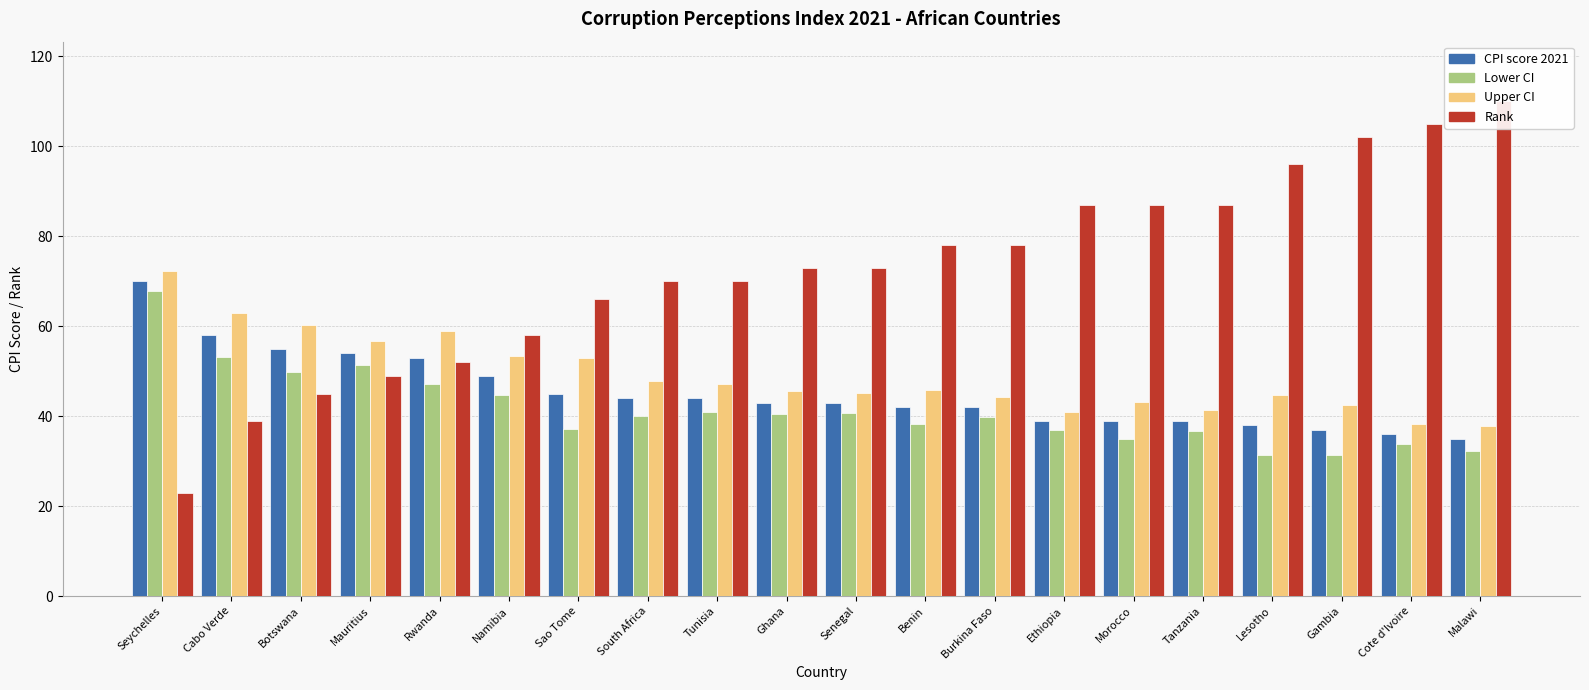

Rank the series at Tanzania from highest to lowest value.

Rank, Upper CI, CPI score 2021, Lower CI